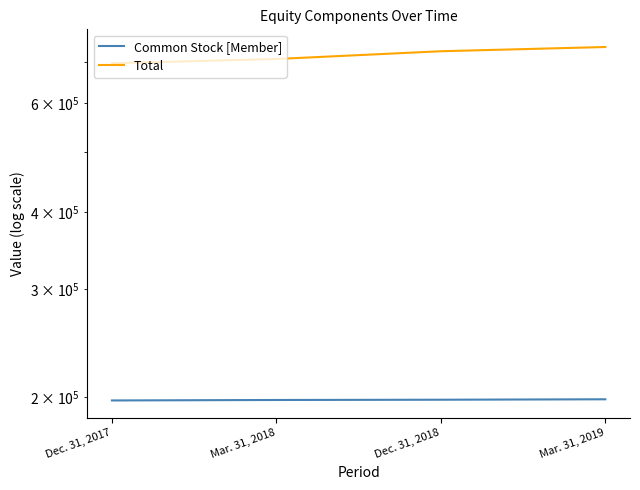

Count the number of data series in this chart.

2